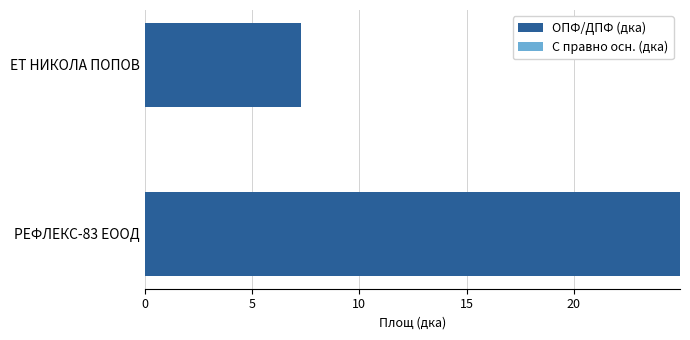

What is the approximate value at ЕТ НИКОЛА ПОПОВ?

7.3